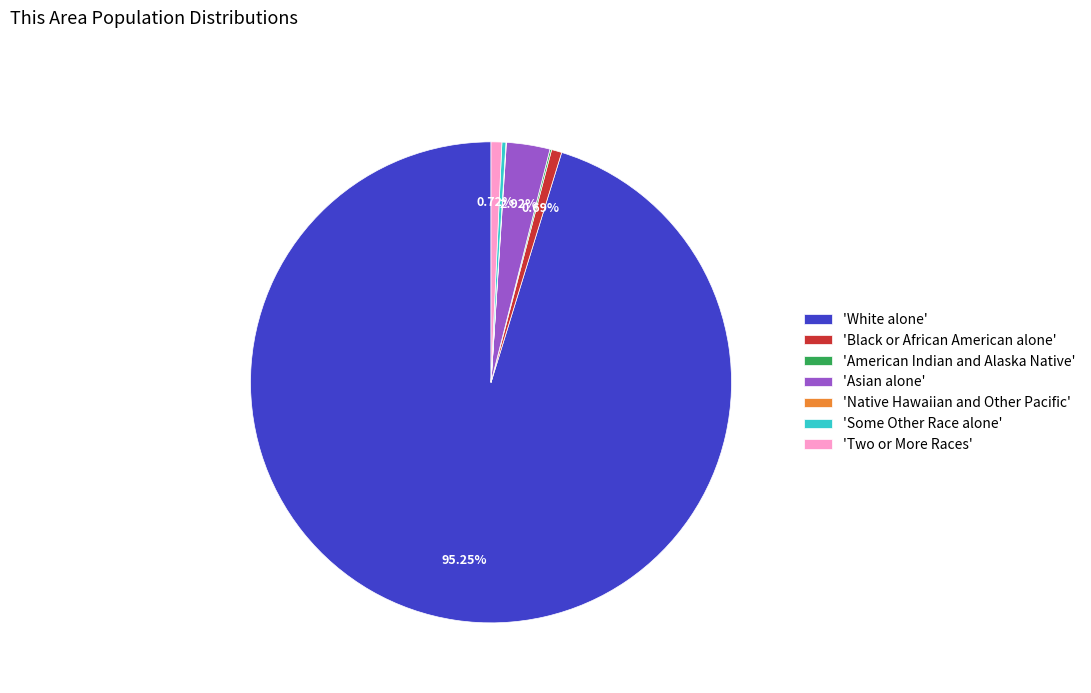

Which slice represents more than half of the pie?

'White alone'